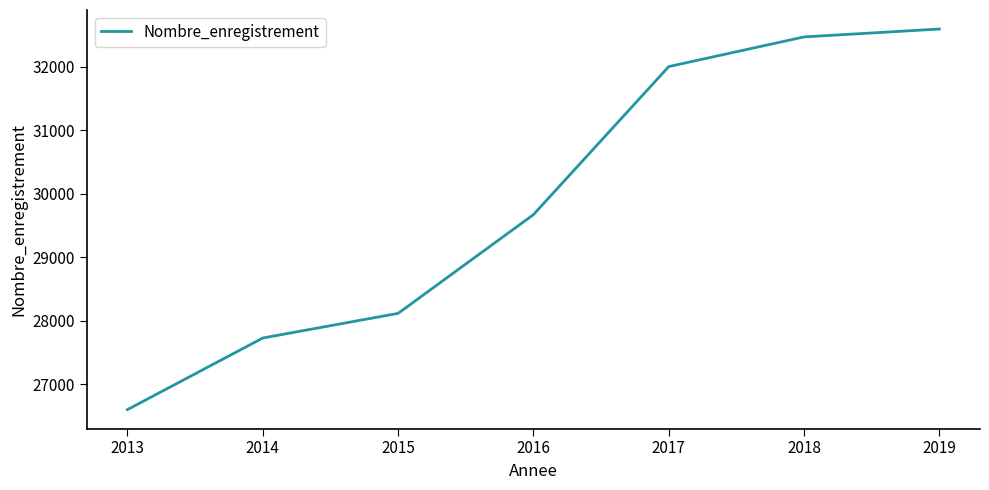

List the labels in order of value, smallest first.

2013, 2014, 2015, 2016, 2017, 2018, 2019